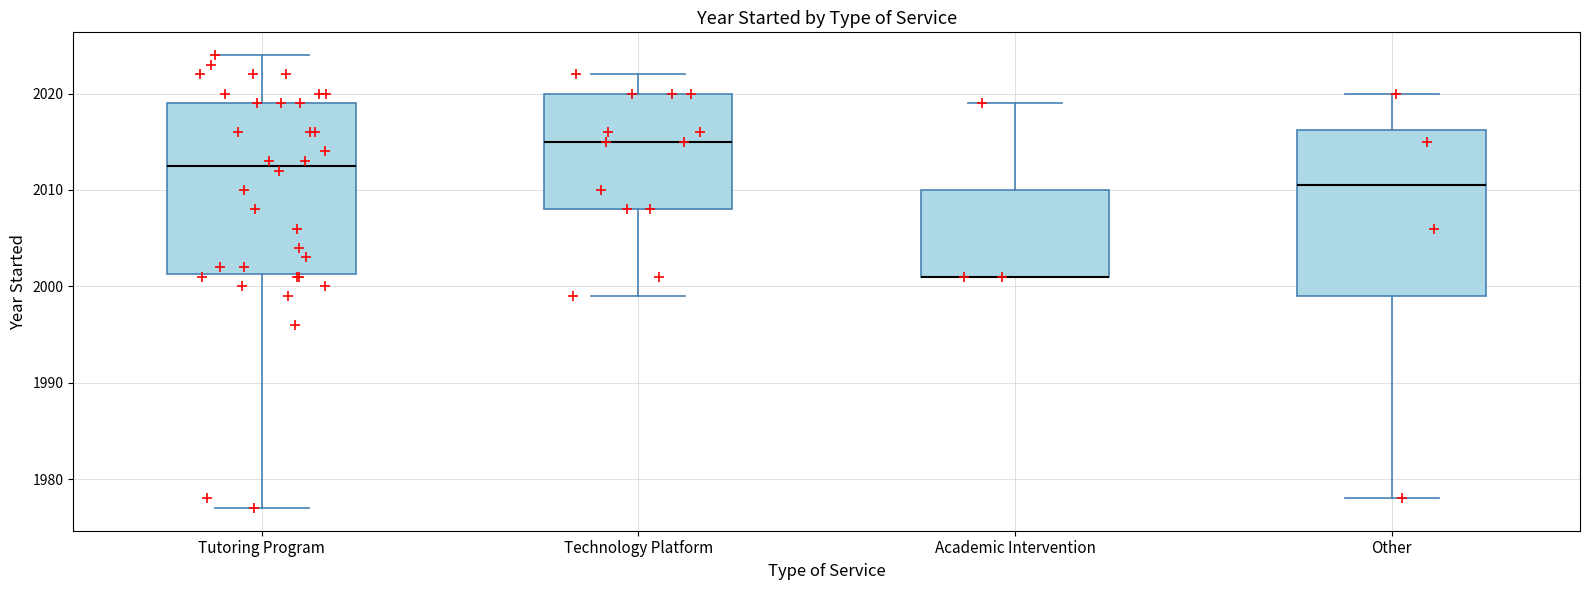

Reading left to right, read every box against the y-axis: the position of its median line, the range the box covers, and the ends of its whiskers. The values are not printed on the chart, so give them approximately, as read against the axis.

Tutoring Program: median 2013, box 2001 to 2019, whiskers 1977 to 2024
Technology Platform: median 2015, box 2008 to 2020, whiskers 1999 to 2022
Academic Intervention: median 2001 (drawn on the box's lower edge), box 2001 to 2010, whiskers 2001 to 2019
Other: median 2011, box 1999 to 2016, whiskers 1978 to 2020